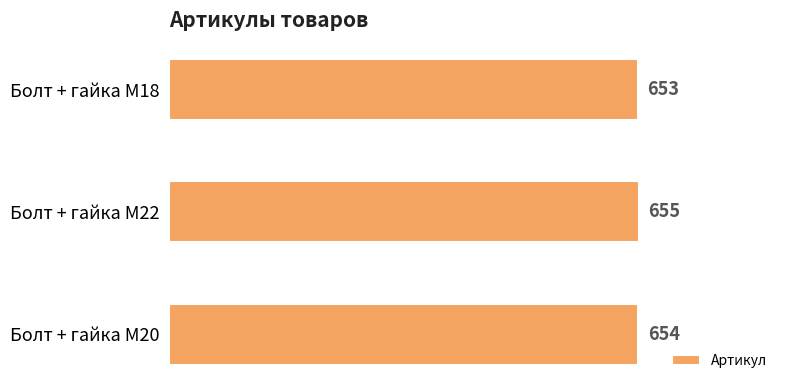

Where is the data nearest to the value 654?

Болт + гайка M20